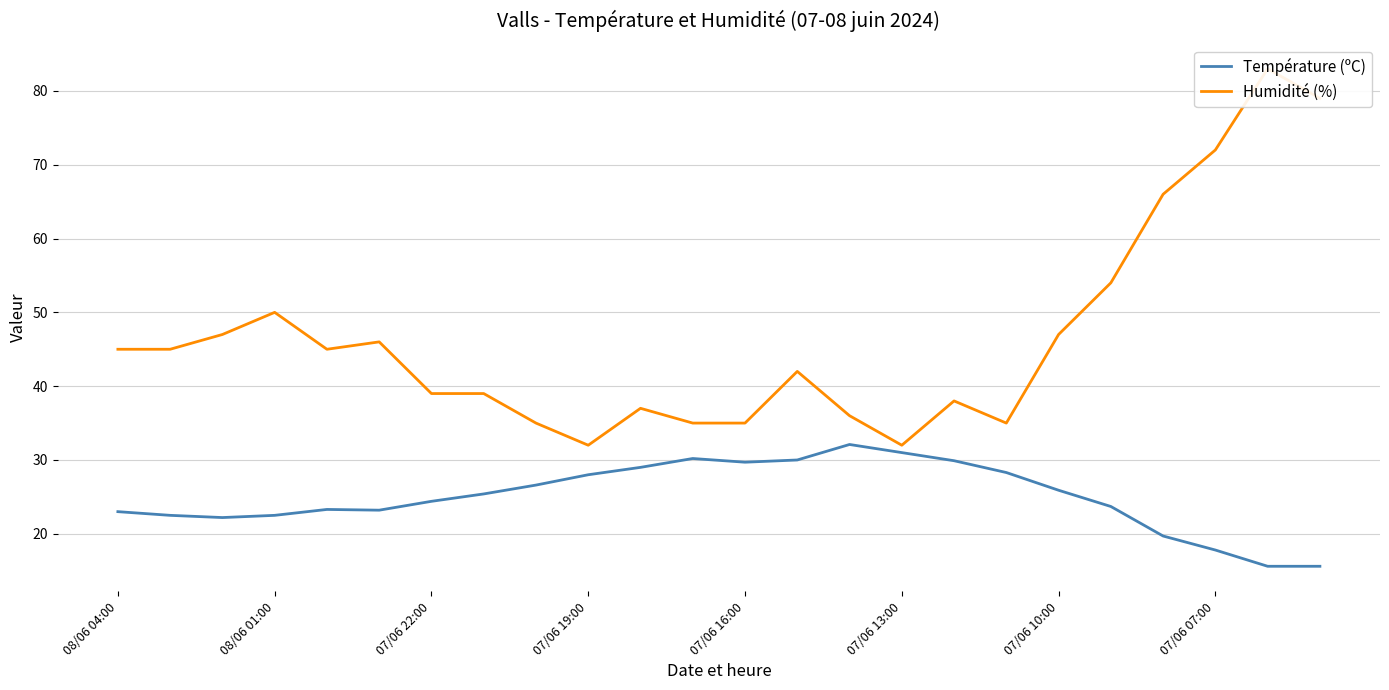

True or false: Humidité (%) and Température (ºC) intersect in this chart.

False